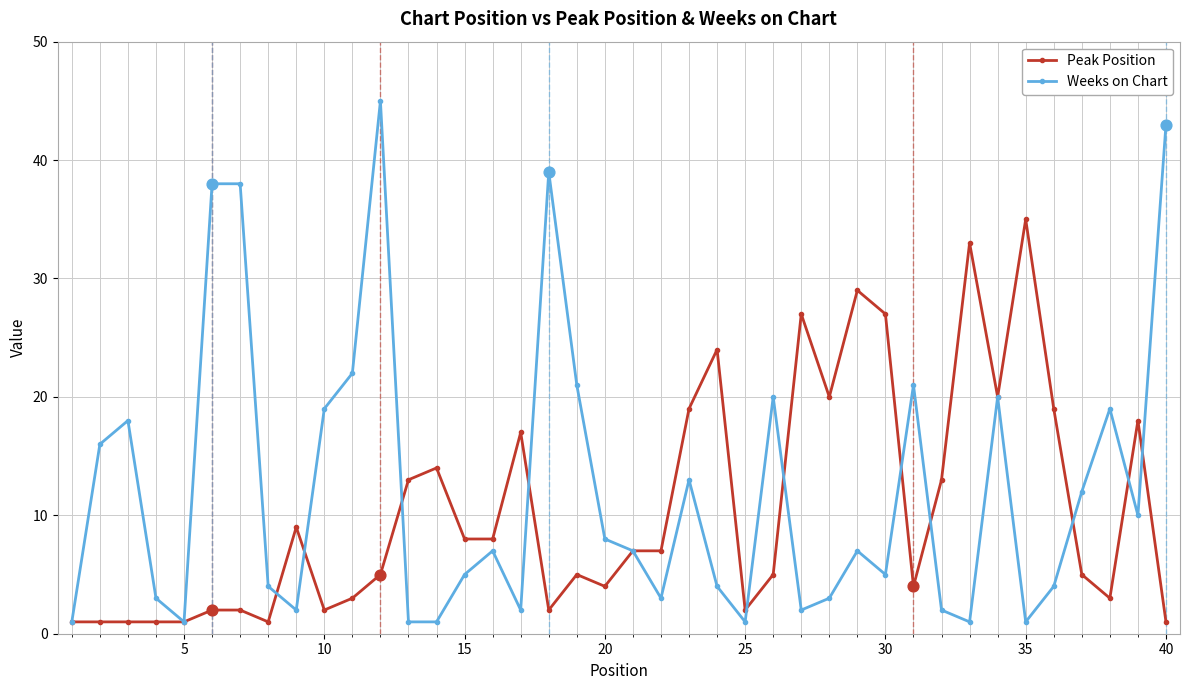

Which series has the largest range (max minus min)?

Weeks on Chart